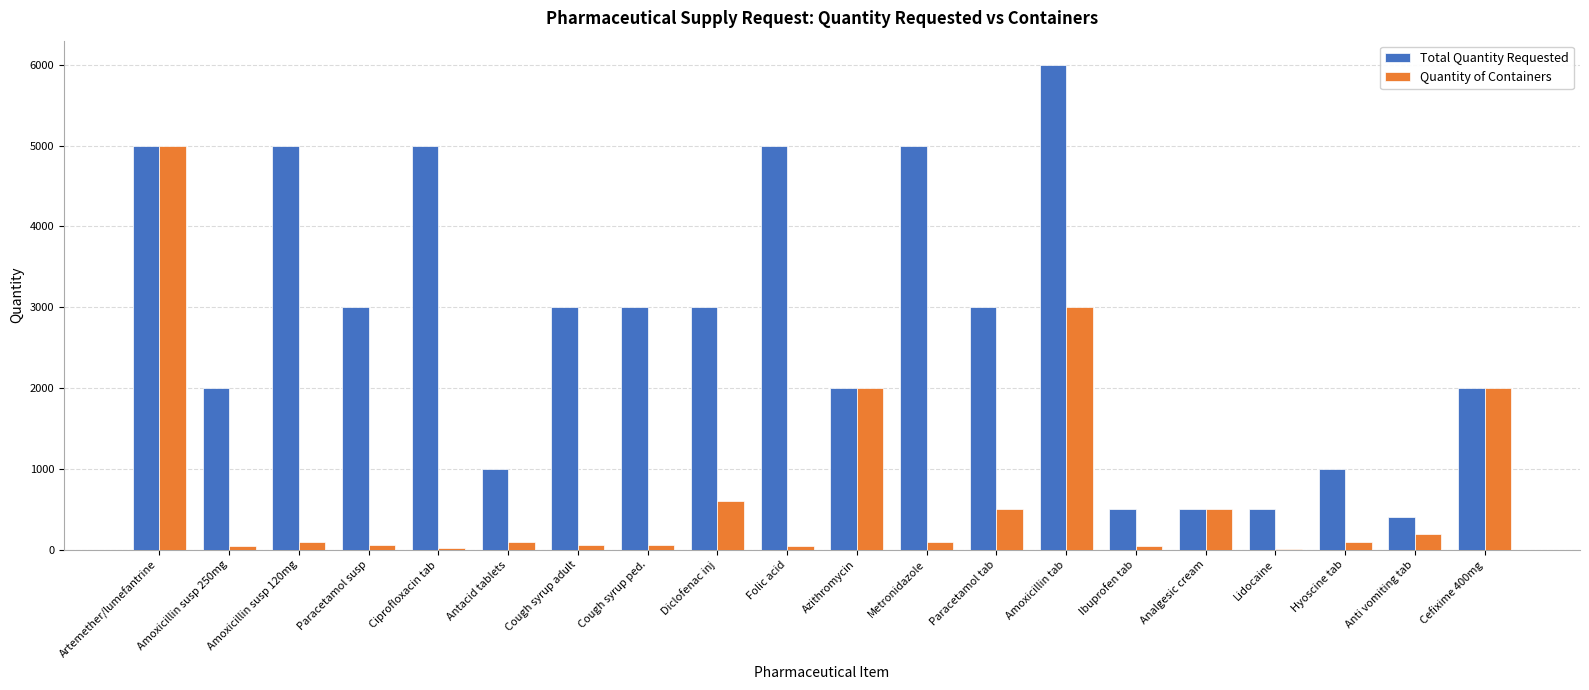

Does the chart contain stacked bars?

No